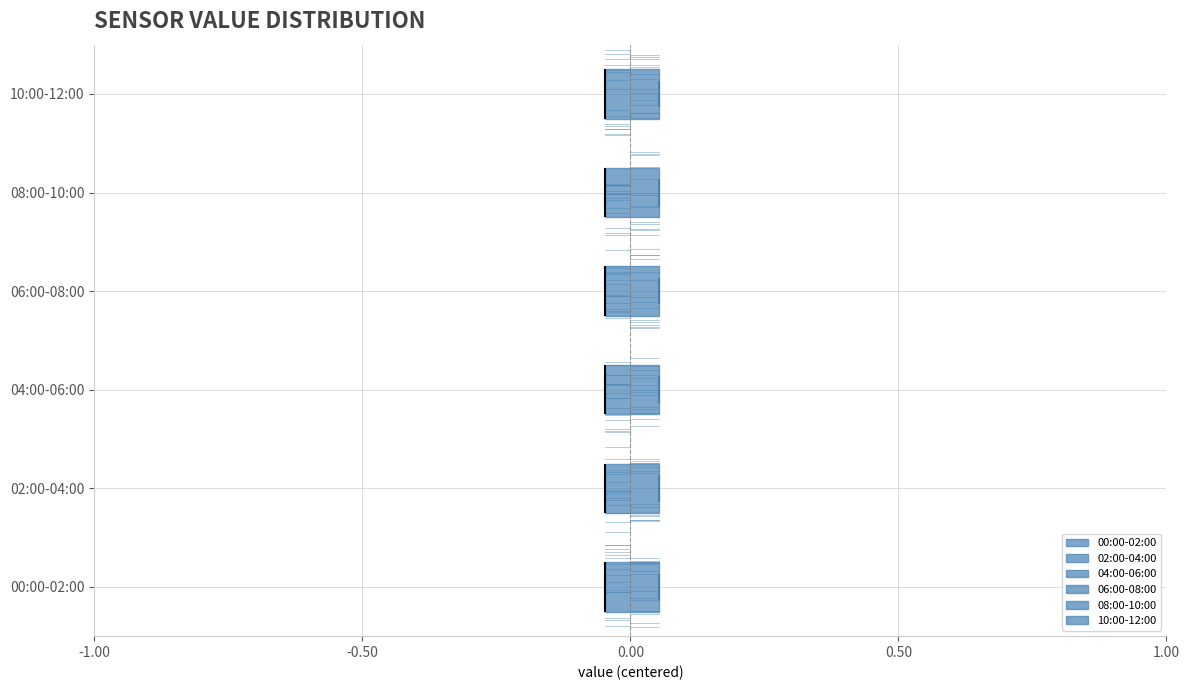

Reading bottom to top, read every box against the x-axis: the position of its median line, the range the box covers, and the ends of its whiskers. The values are not printed on the chart, so give them approximately, as read against the axis.

00:00-02:00: median -0.05 (drawn on the box's left edge), box -0.05 to 0.05, whiskers -0.05 to 0.05
02:00-04:00: median -0.05 (drawn on the box's left edge), box -0.05 to 0.05, whiskers -0.05 to 0.05
04:00-06:00: median -0.05 (drawn on the box's left edge), box -0.05 to 0.05, whiskers -0.05 to 0.05
06:00-08:00: median -0.05 (drawn on the box's left edge), box -0.05 to 0.05, whiskers -0.05 to 0.05
08:00-10:00: median -0.05 (drawn on the box's left edge), box -0.05 to 0.05, whiskers -0.05 to 0.05
10:00-12:00: median -0.05 (drawn on the box's left edge), box -0.05 to 0.05, whiskers -0.05 to 0.05